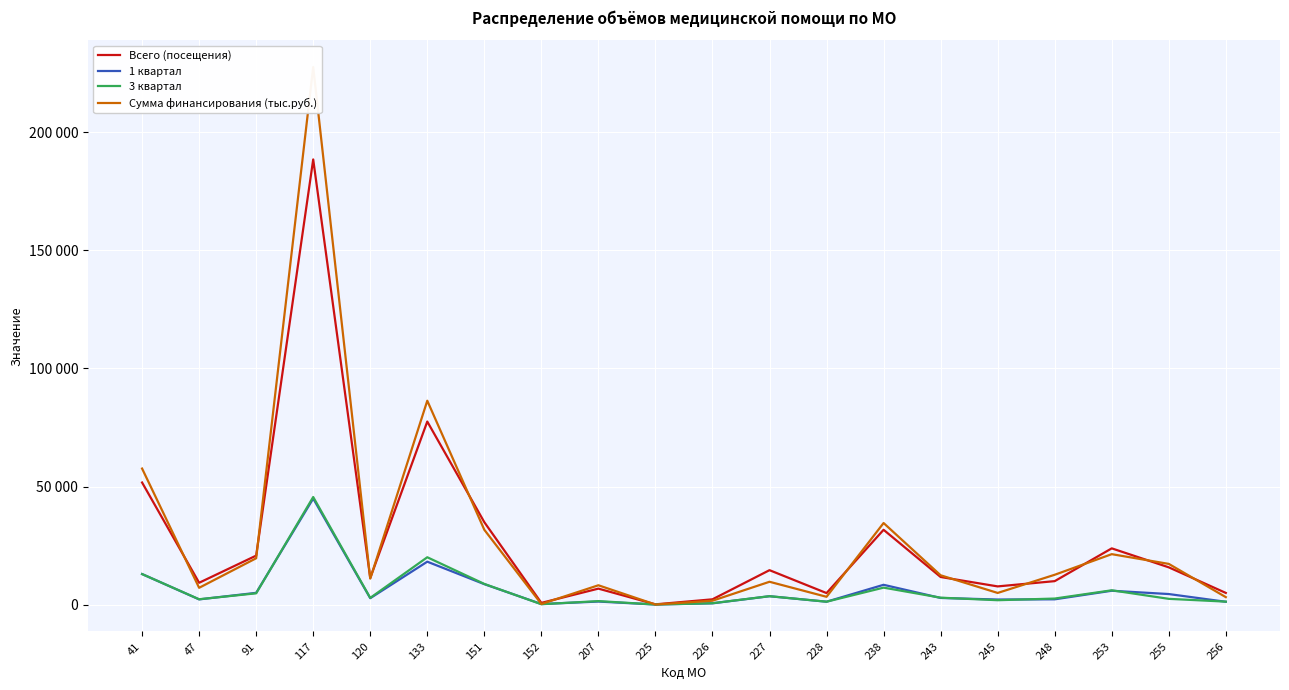

What is the spread (max minus min) of values at 47?

7040.0